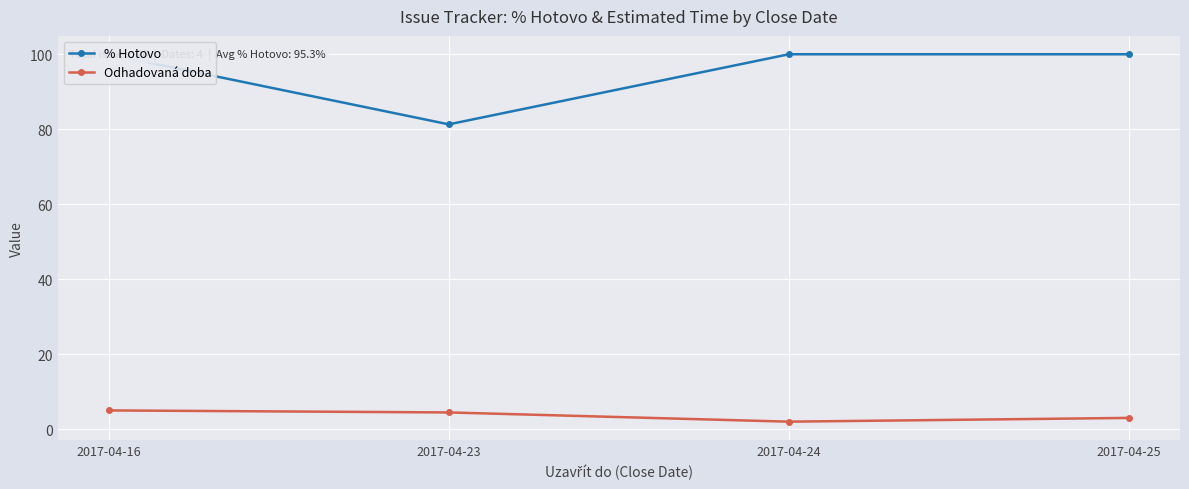

What is the sum of all Odhadovaná doba values?

14.5